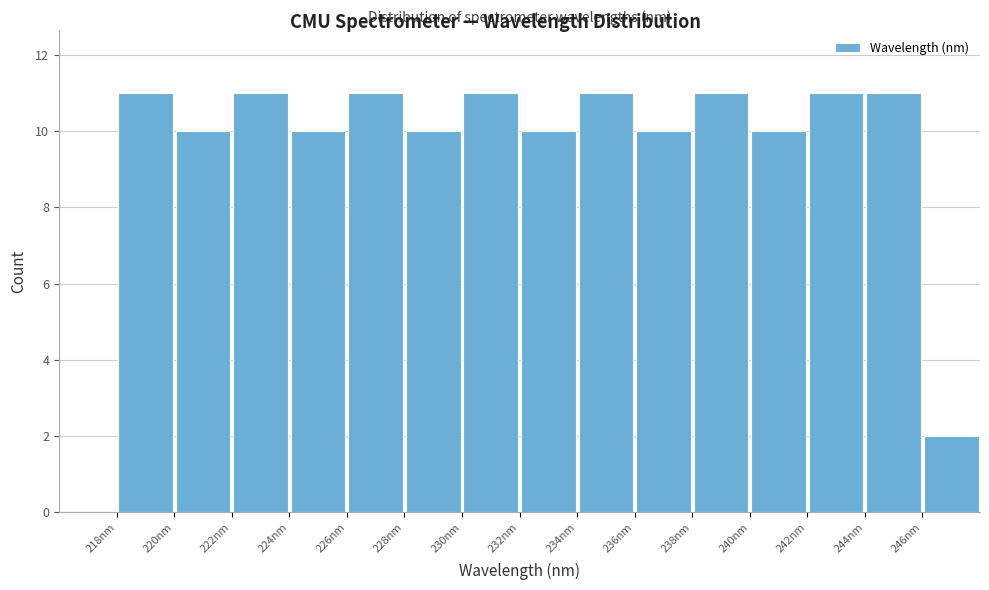

What is the height of the bar covering 220 to 222 on the x-axis? The values are not printed on the chart, so give them approximately, as read against the axis.

10